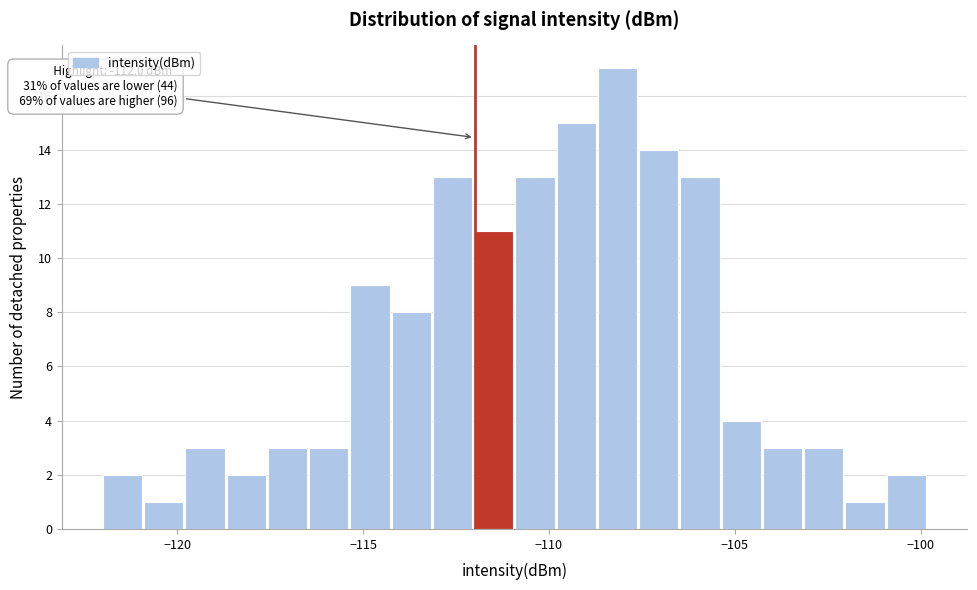

Read against the x-axis, roughly where is the centre of the tallest bar?

-108.0